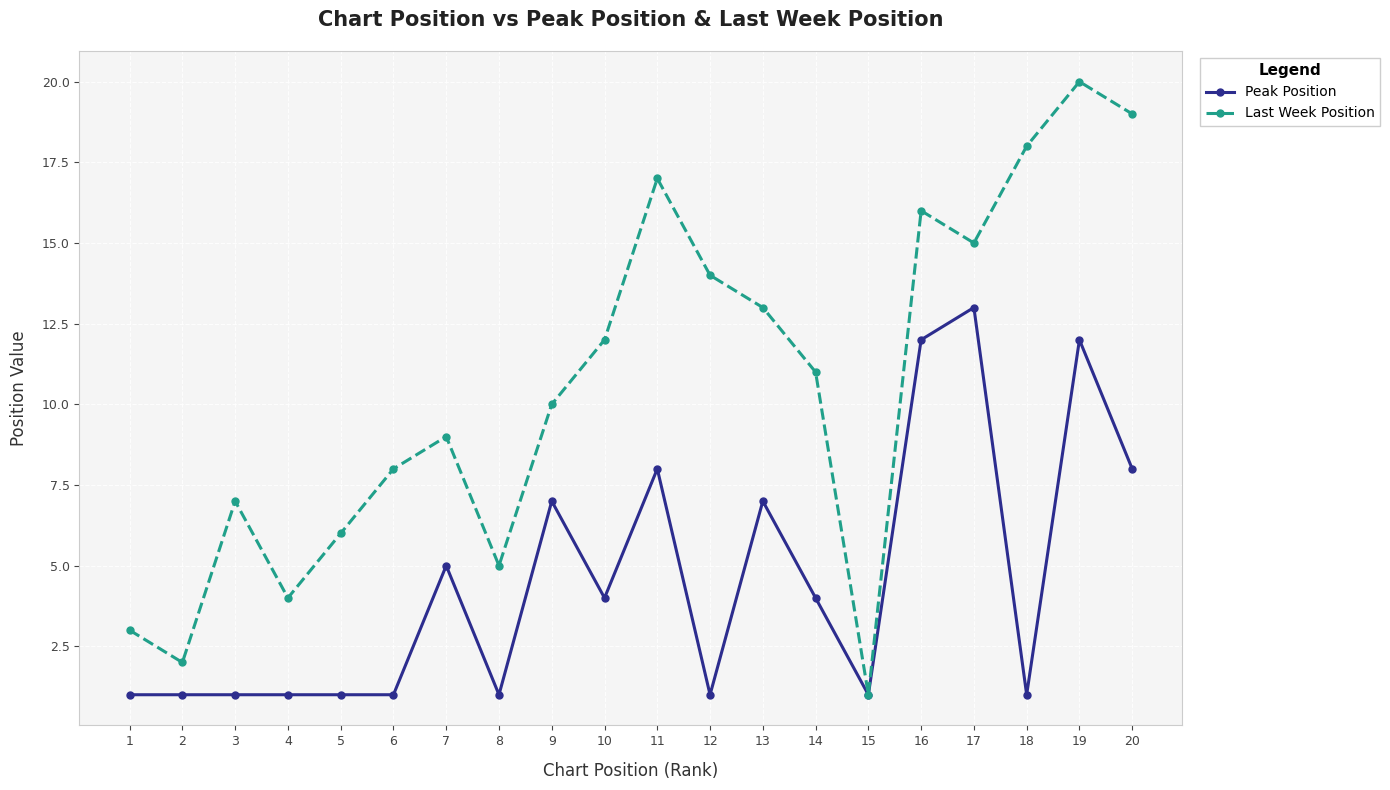

How many values in the Peak Position series are below 4?

10